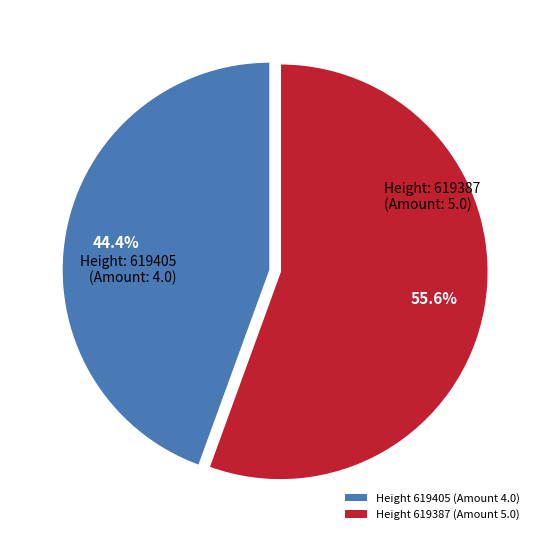

Rank the categories by value from highest to lowest.

Height 619387 (Amount 5.0), Height 619405 (Amount 4.0)